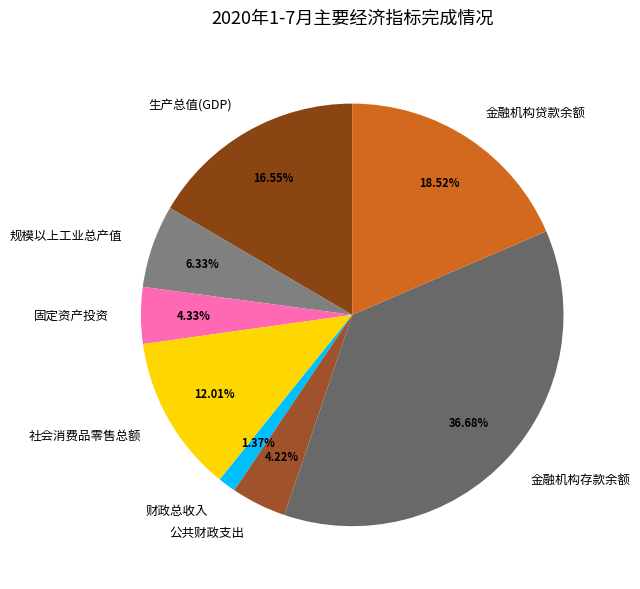

True or false: 金融机构存款余额 accounts for 37% of the total.

True